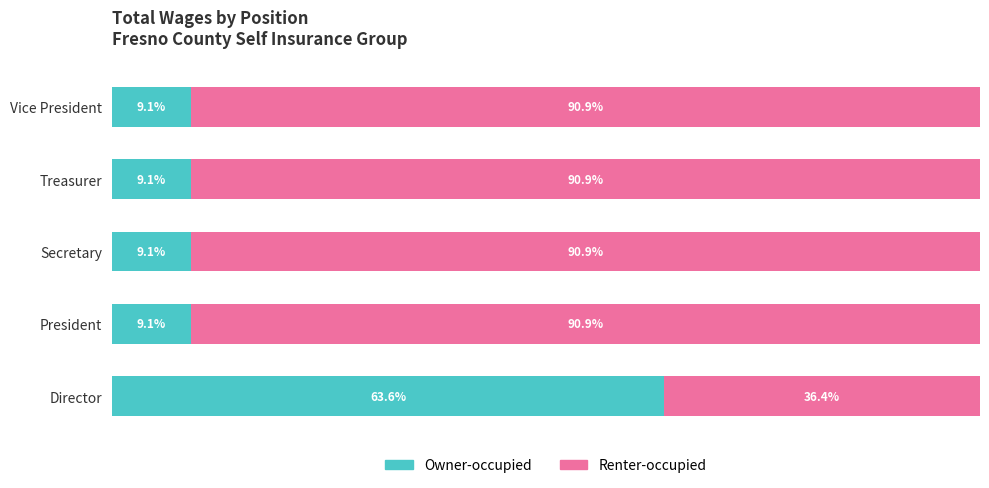

What are all the series names shown in the legend?

Owner-occupied, Renter-occupied